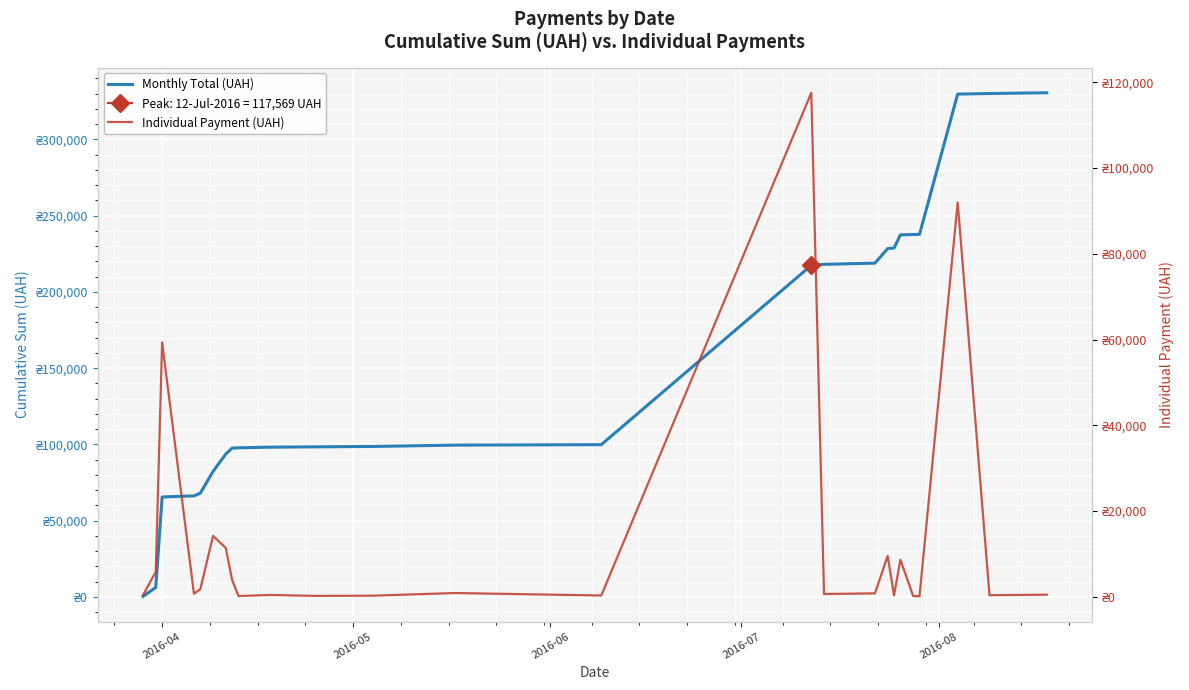

What are all the series names shown in the legend?

Monthly Total (UAH), Individual Payment (UAH)